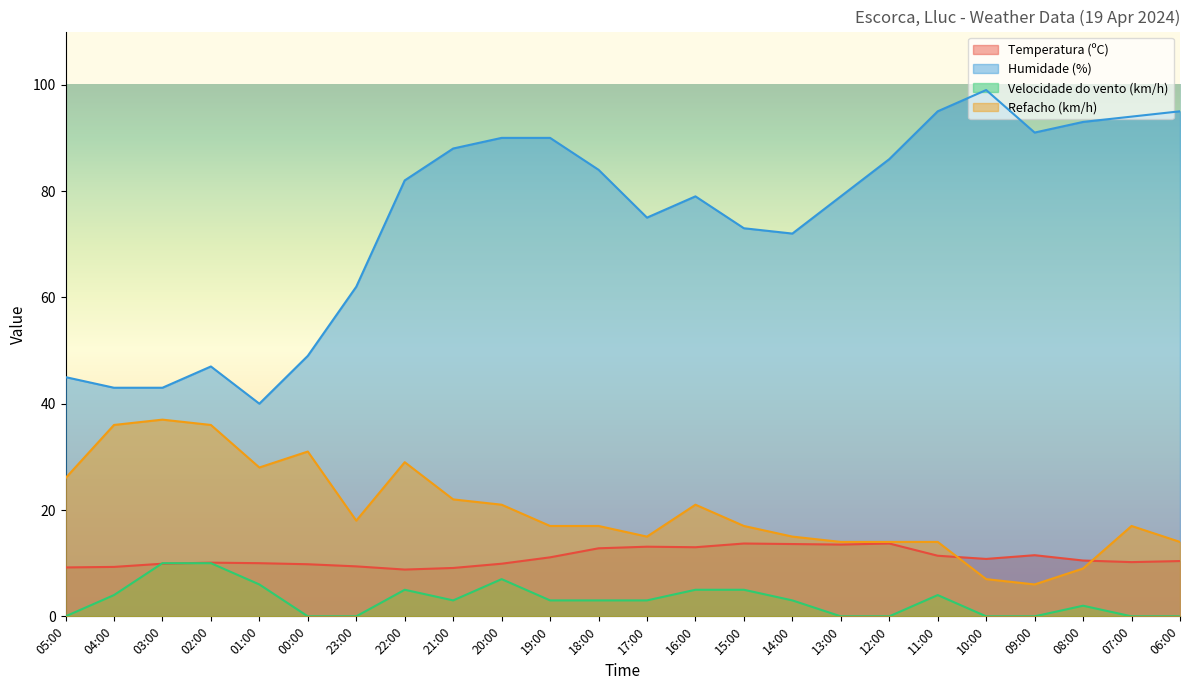

At how many categories does at least one series exceed 83?

11